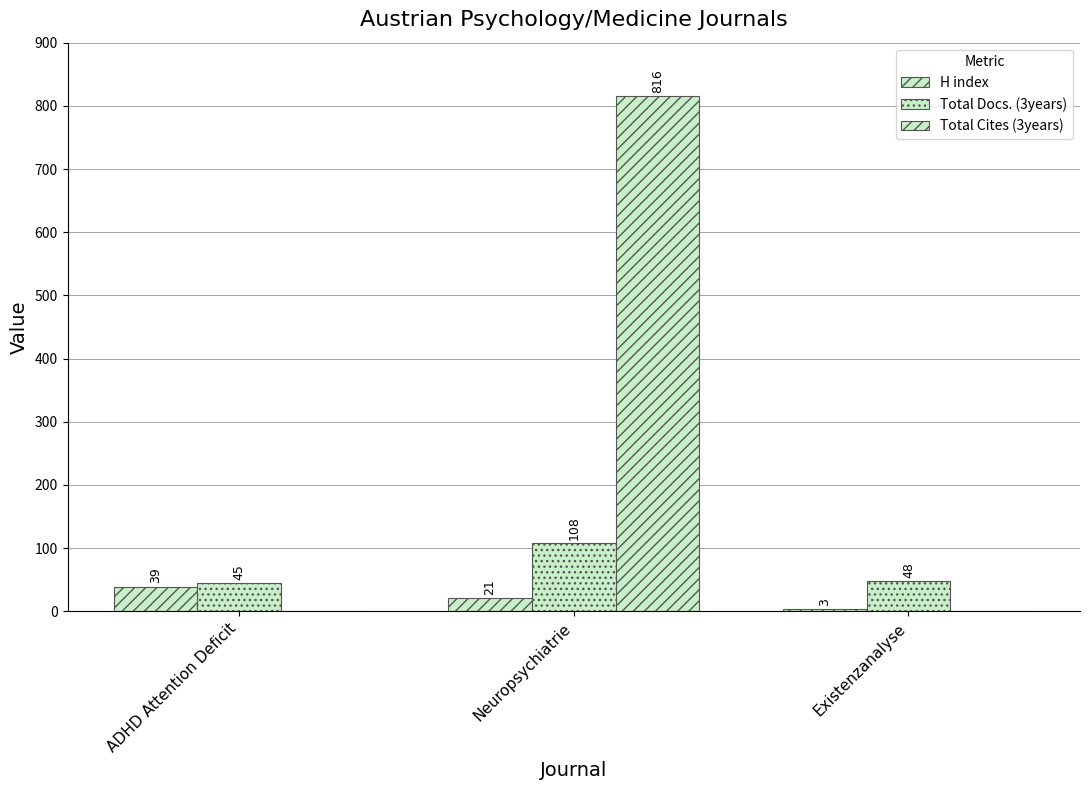

Are the bars horizontal?

No